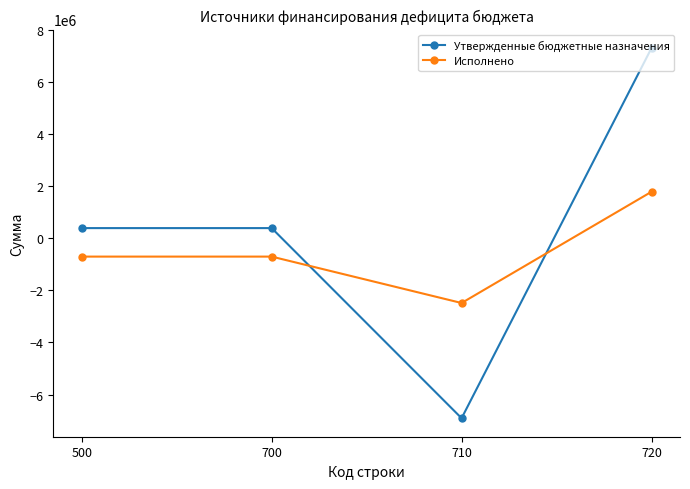

True or false: Исполнено and Утвержденные бюджетные назначения cross at least once.

True